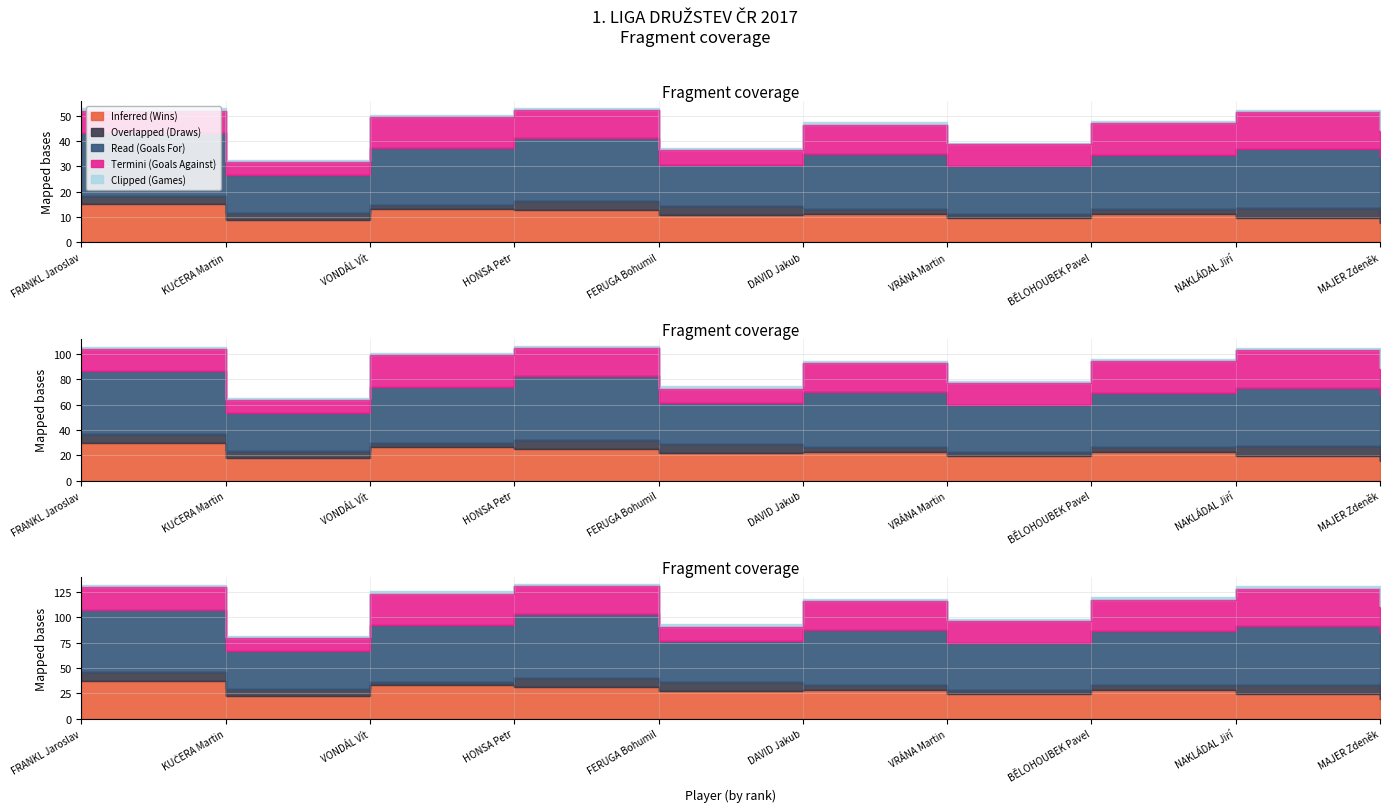

What is the difference between the highest and lowest values at DAVID Jakub?

103